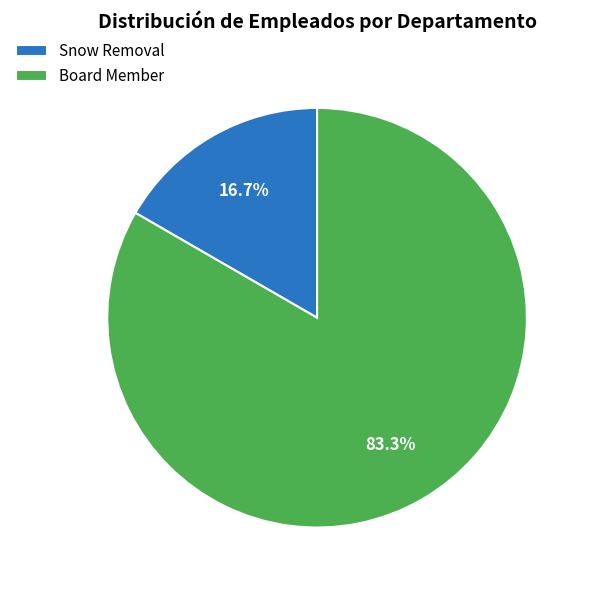

Which slice is the largest?

Board Member